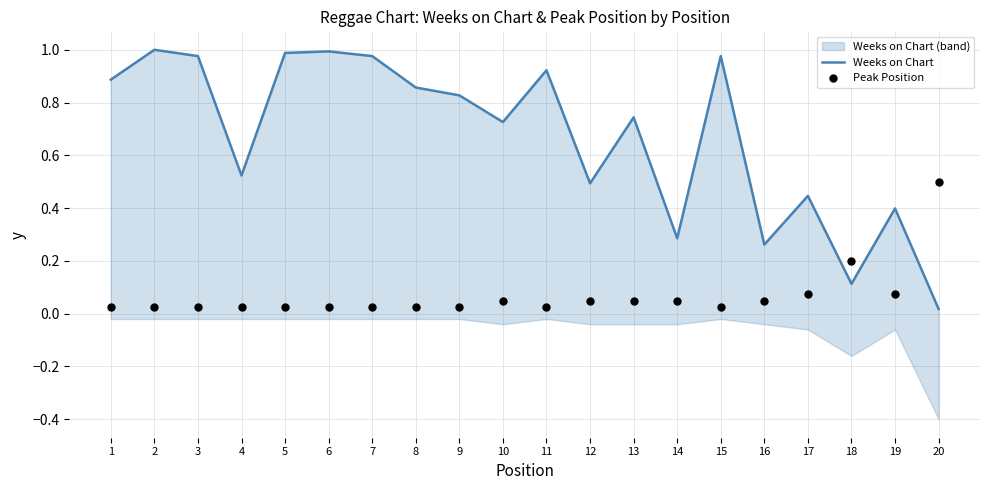

What are all the series names shown in the legend?

Weeks on Chart, Peak Position